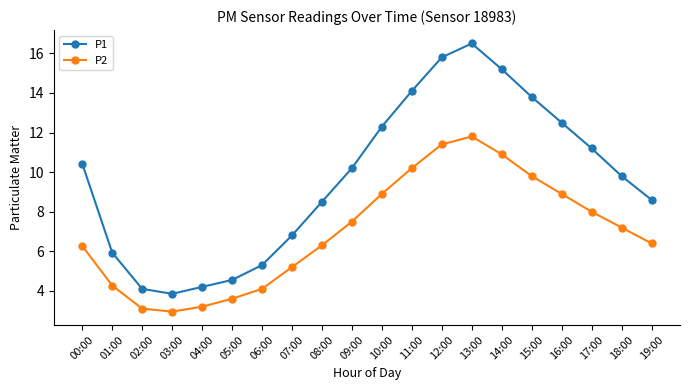

Between 06:00 and 18:00, which series saw the biggest shift?

P1